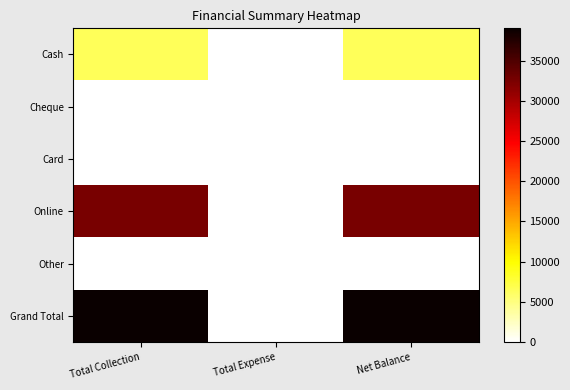

Reading right to left, list all the values displayed in this chart.

Cash: Net Balance=6500	Total Expense=0	Total Collection=6500
Cheque: Net Balance=0	Total Expense=0	Total Collection=0
Card: Net Balance=0	Total Expense=0	Total Collection=0
Online: Net Balance=32500	Total Expense=0	Total Collection=32500
Other: Net Balance=0	Total Expense=0	Total Collection=0
Grand Total: Net Balance=39000	Total Expense=0	Total Collection=39000